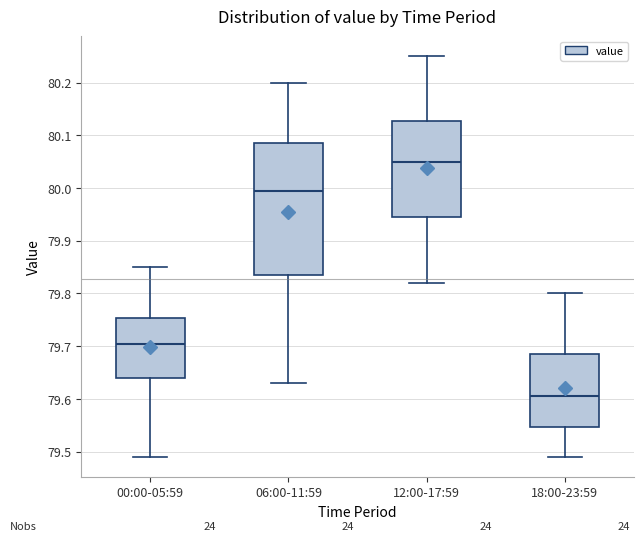

Where does the upper whisker of the box for 06:00-11:59 end on the y-axis? The values are not printed on the chart, so give them approximately, as read against the axis.

80.20